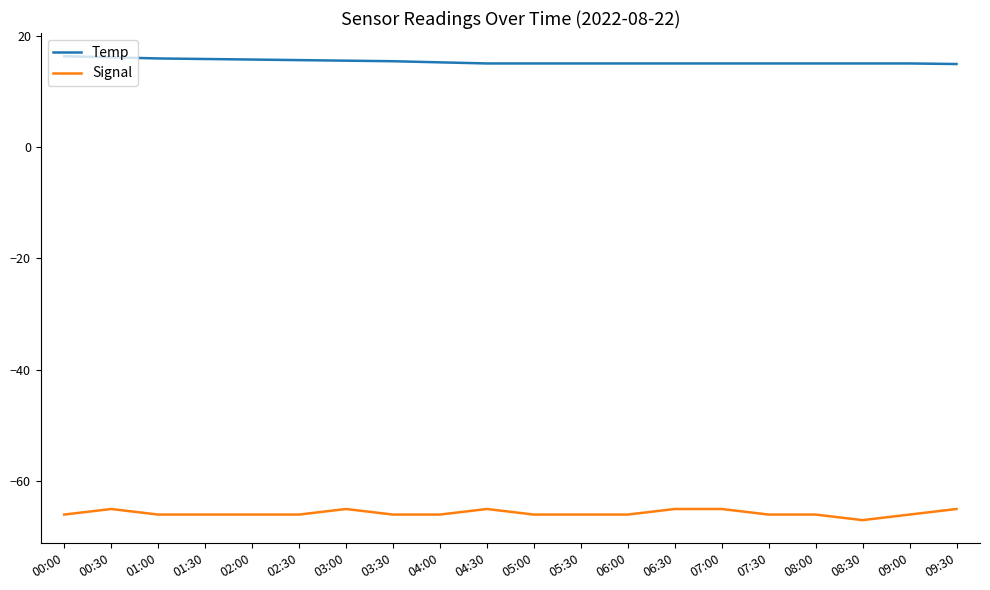

What is the highest value of the Signal series?

-65.0